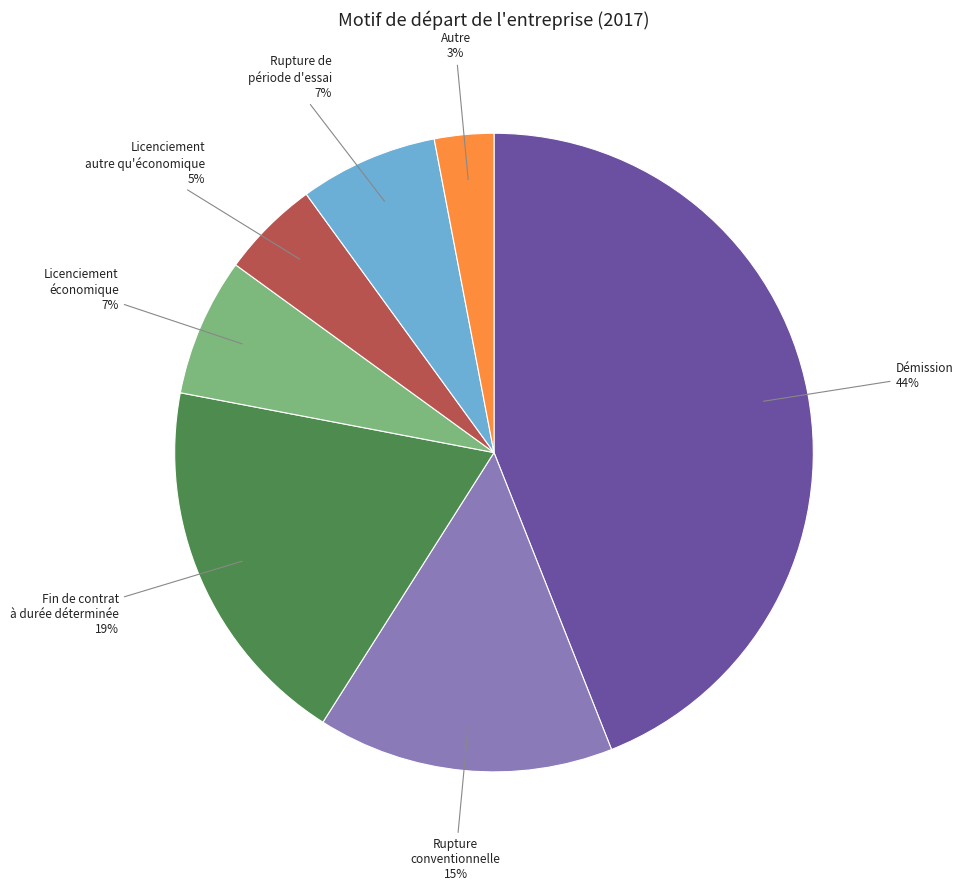

What is the smallest slice in the pie chart?

Autre